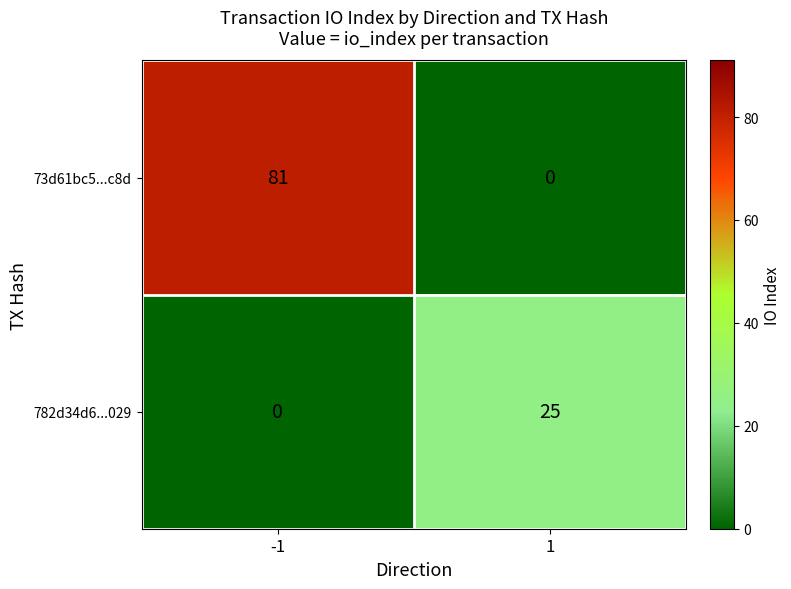

Which category has the highest value across all series?

-1